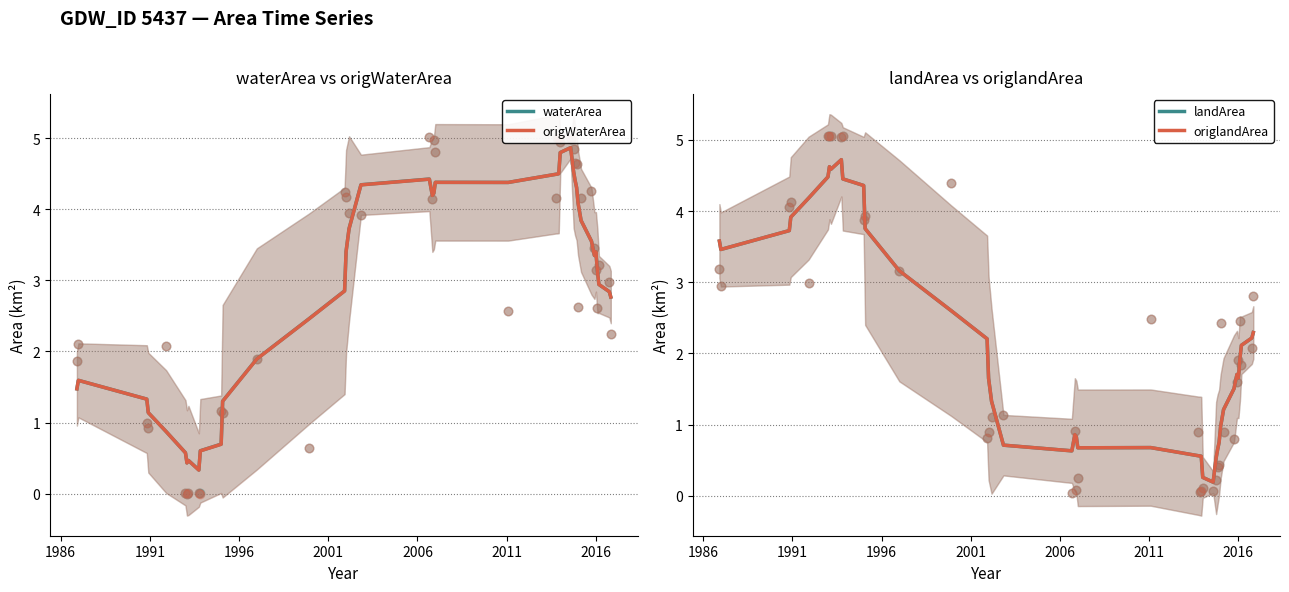

Which series has the largest total across all categories?

waterArea